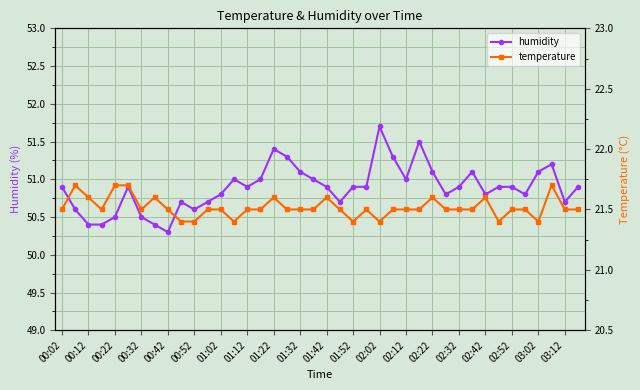

What is the lowest value of the humidity series?

50.3